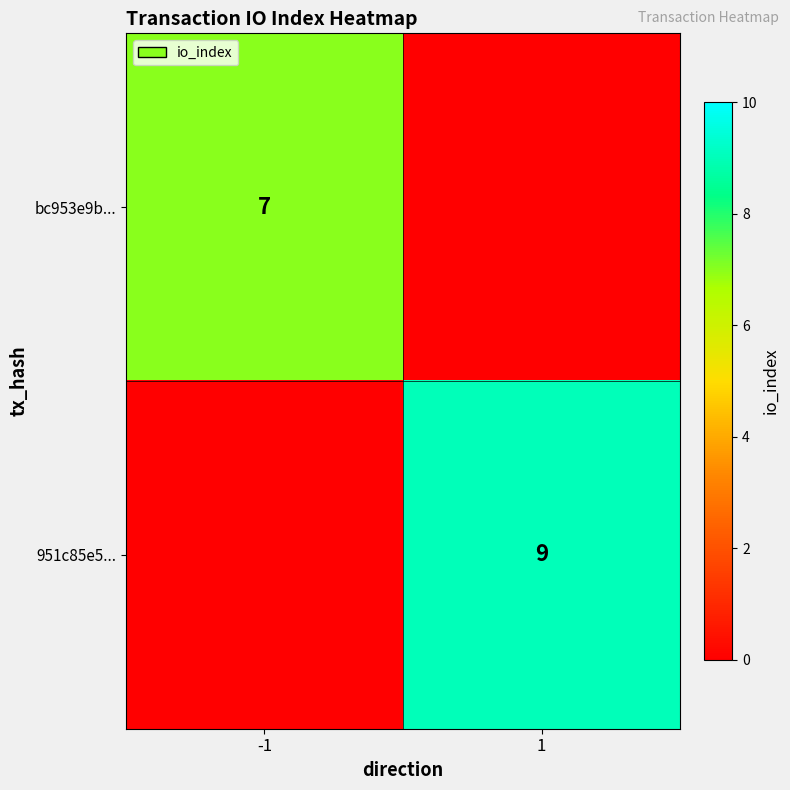

At how many categories does at least one series exceed 8?

1